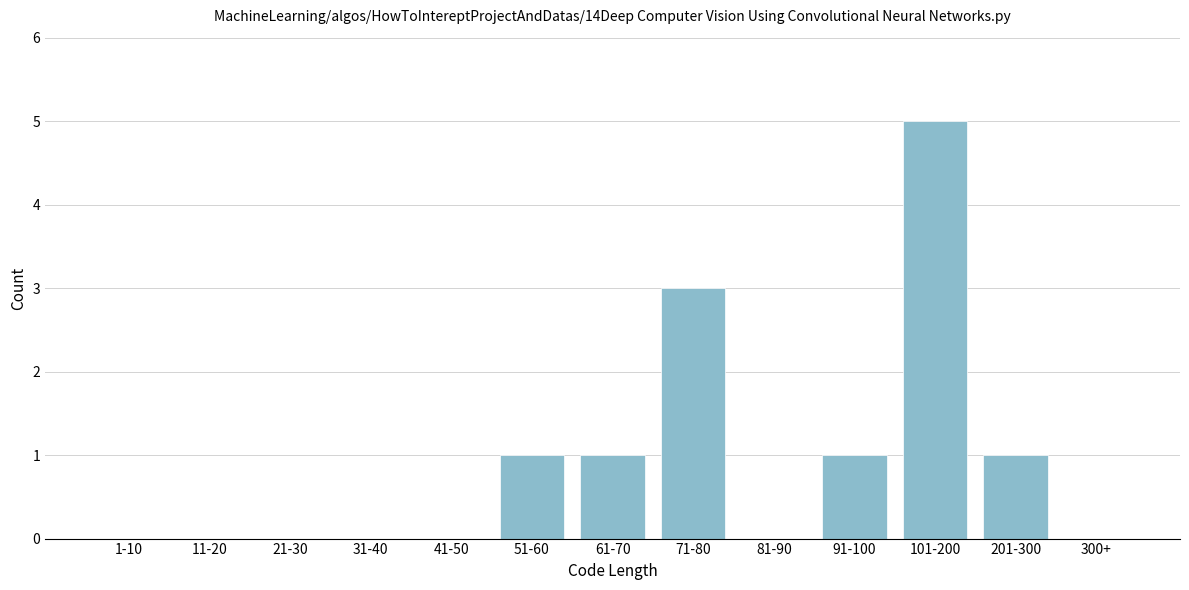

Reading left to right, transcribe all the data shown in this chart.

1-10=0	11-20=0	21-30=0	31-40=0	41-50=0	51-60=1	61-70=1	71-80=3	81-90=0	91-100=1	101-200=5	201-300=1	300+=0